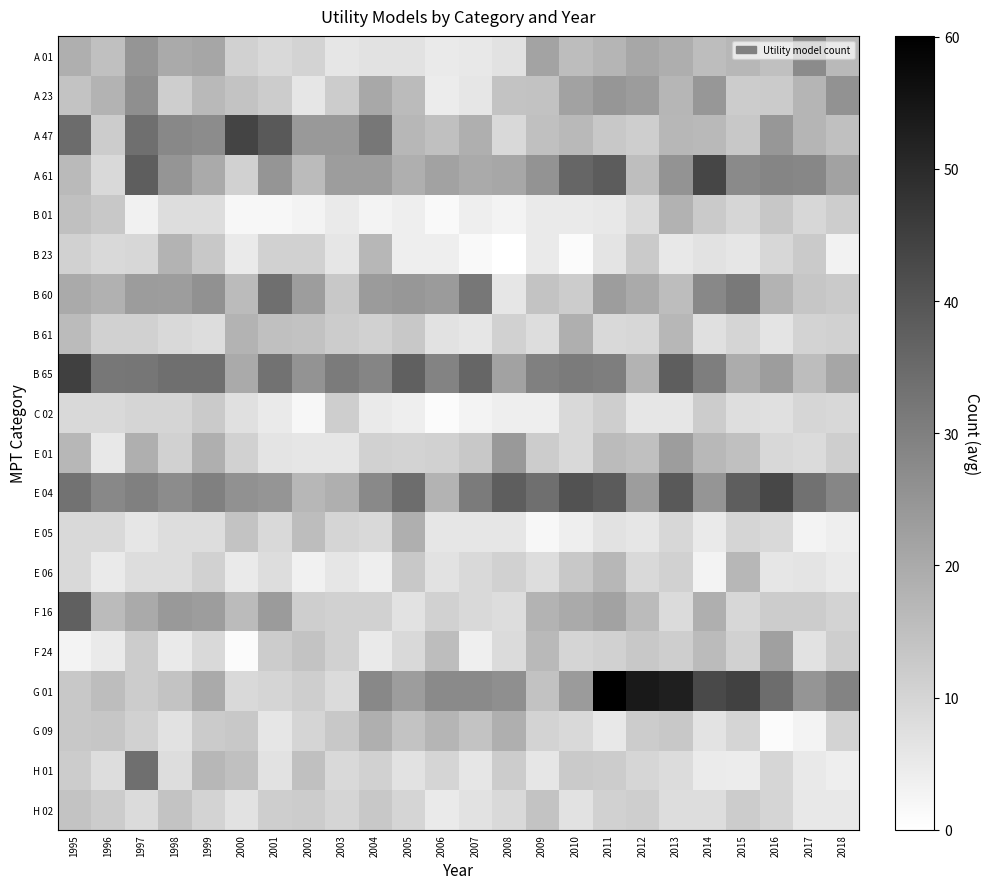

Which series has the largest range (max minus min)?

G 01